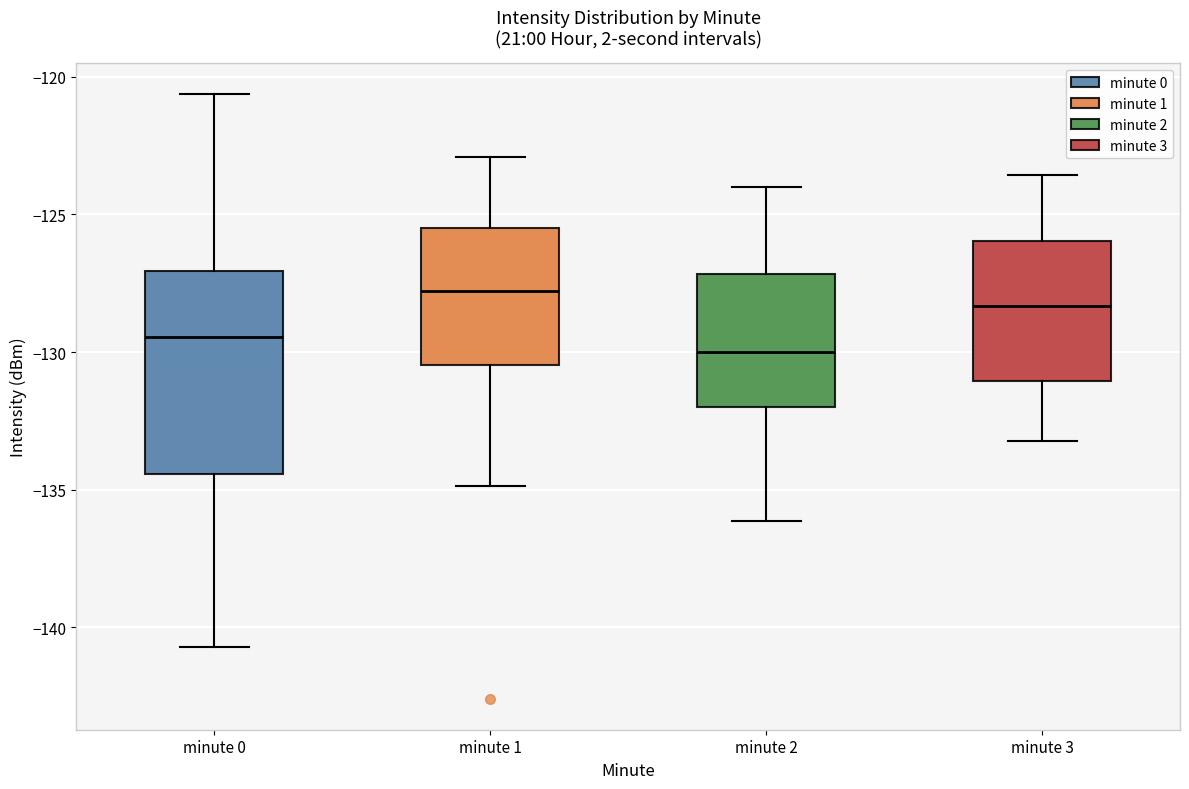

Where is the upper edge of the box for minute 1 on the y-axis? The values are not printed on the chart, so give them approximately, as read against the axis.

-125.5